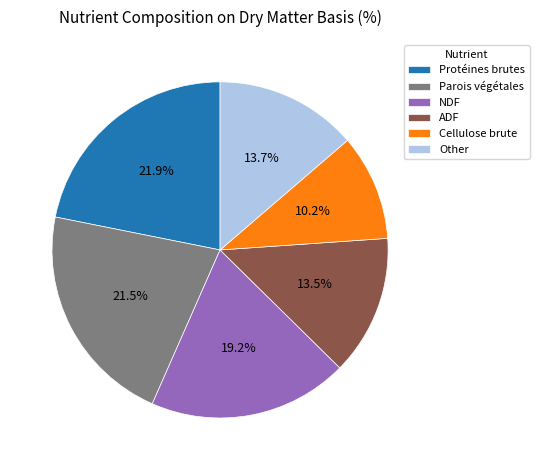

Which has a higher value, ADF or Parois végétales?

Parois végétales